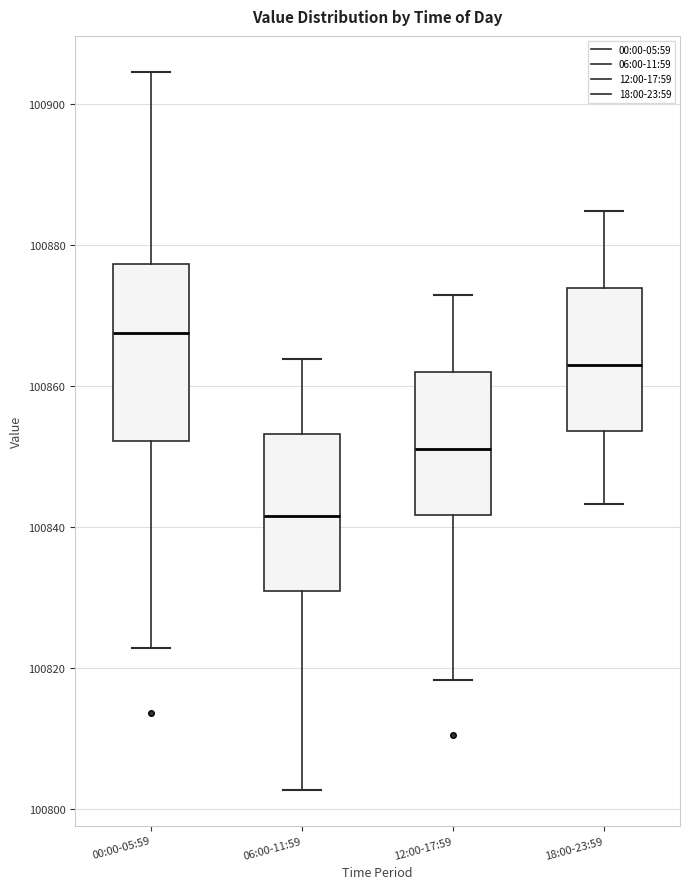

Reading left to right, transcribe this box plot: for each box, give where its median line is, the range the box spans, and where its two whiskers end, as read against the y-axis. The values are not printed on the chart, so give them approximately, as read against the axis.

00:00-05:59: median 100868, box 100852 to 100878, whiskers 100822 to 100904
06:00-11:59: median 100842, box 100830 to 100854, whiskers 100802 to 100864
12:00-17:59: median 100852, box 100842 to 100862, whiskers 100818 to 100874
18:00-23:59: median 100864, box 100854 to 100874, whiskers 100844 to 100884